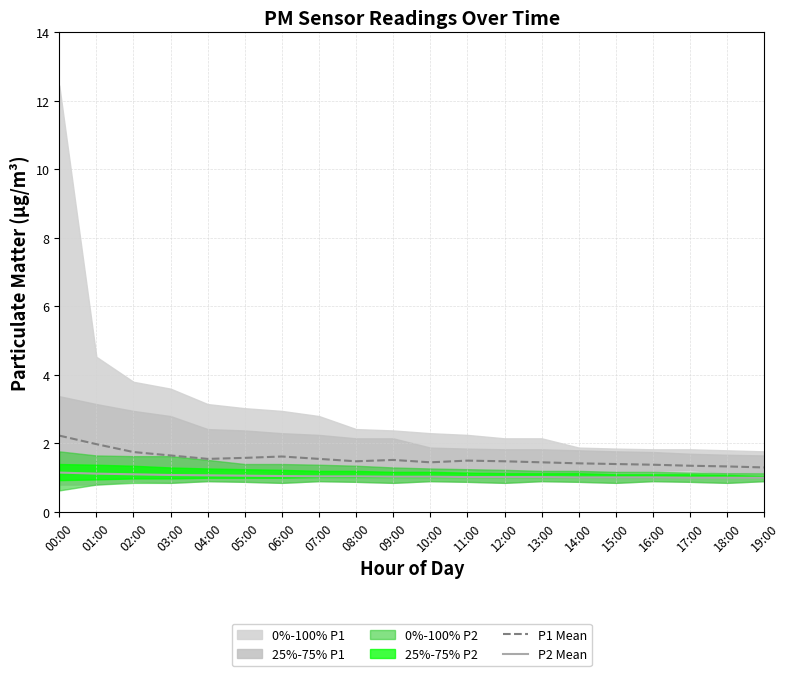

What is the maximum value for P2 Mean?

1.1